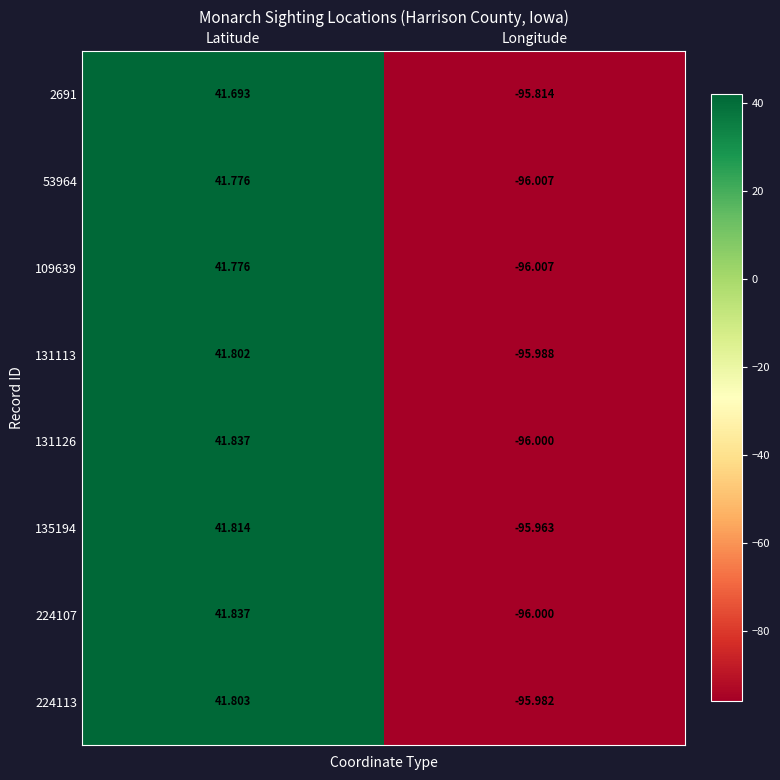

List the labels in order of 131113 value, largest first.

Latitude, Longitude